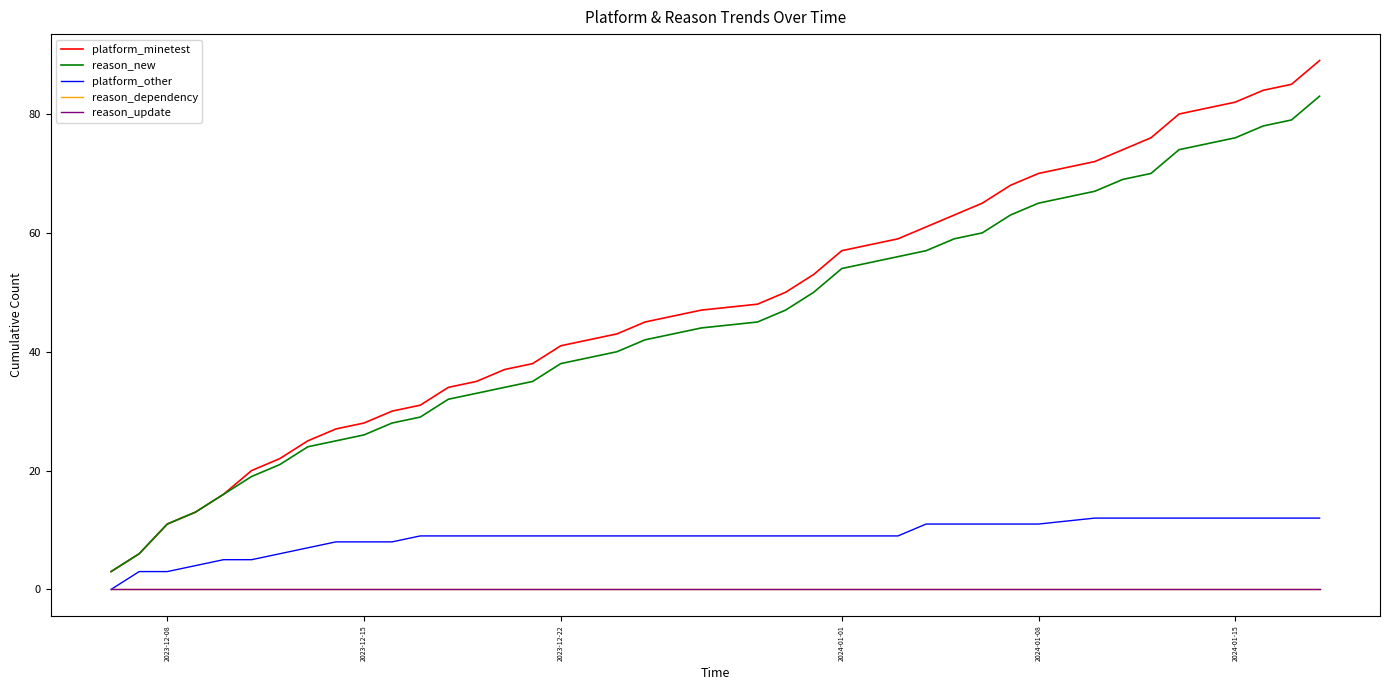

Which series has the largest total across all categories?

platform_minetest